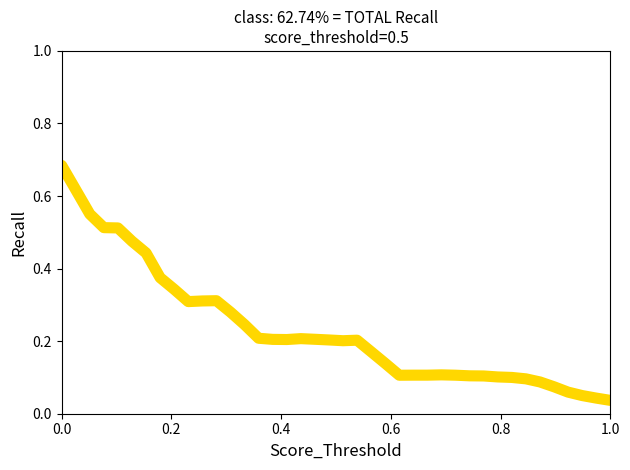

Does the chart display data point markers on the line(s)?

No